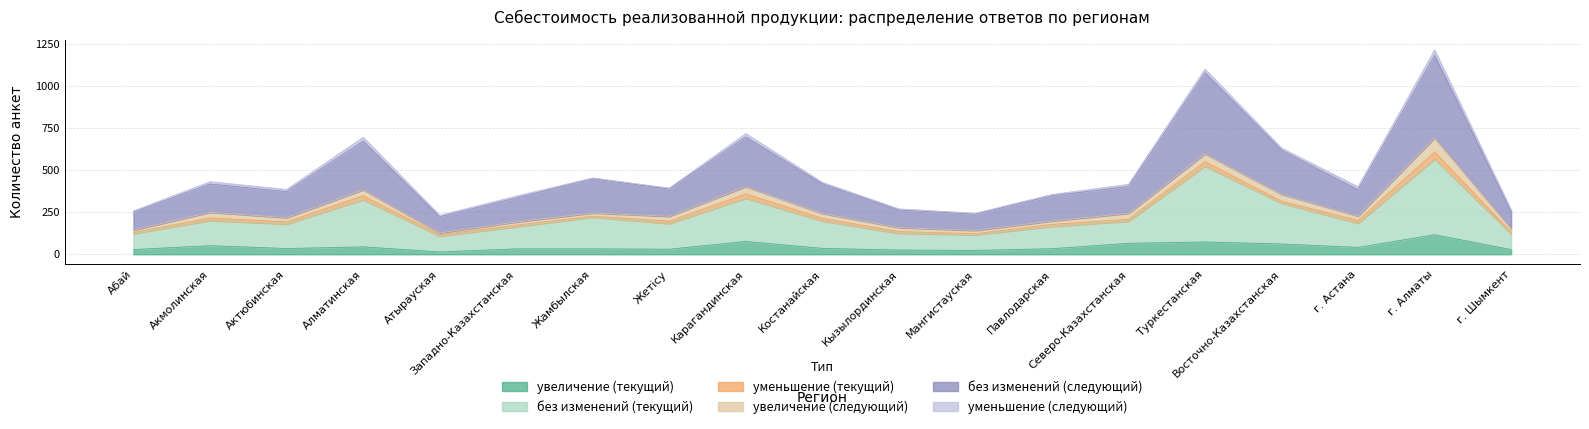

Which series has the widest spread of values?

без изменений (следующий)